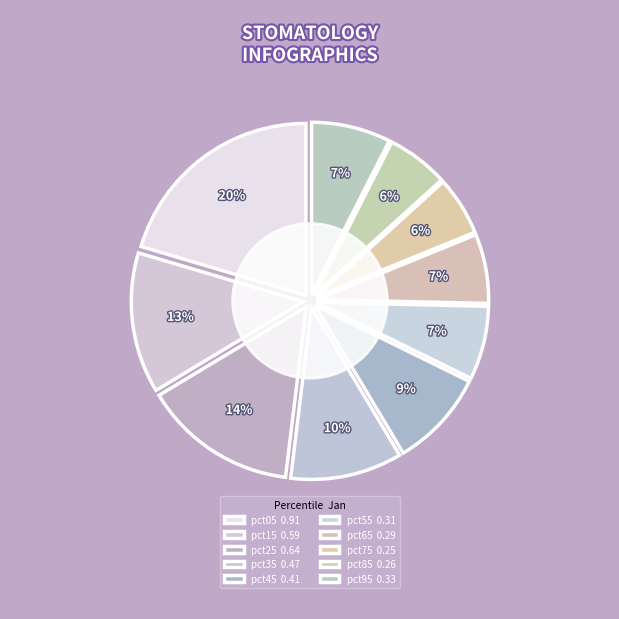

Does pct35 represent more than half of the total?

No